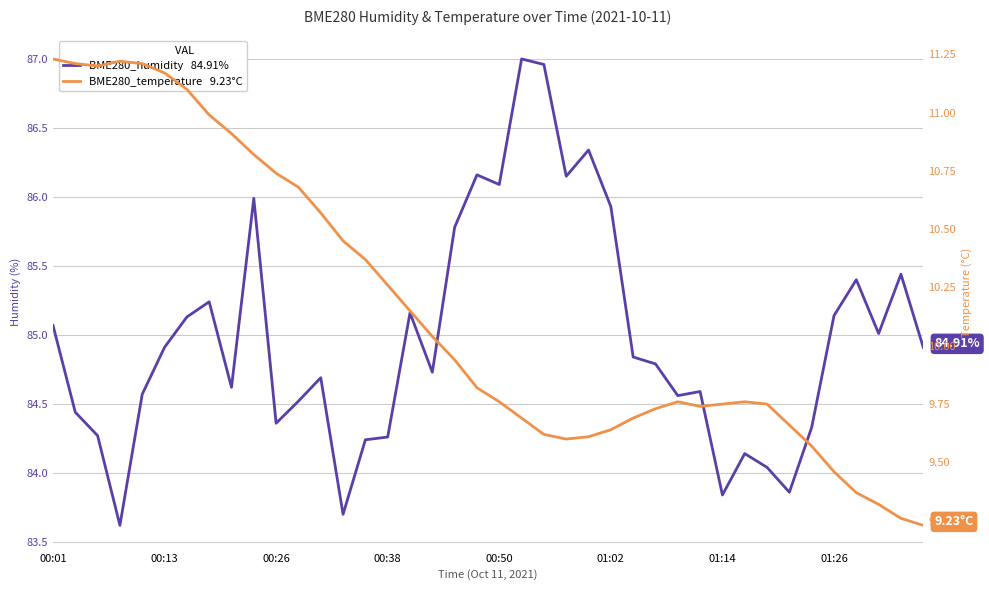

Reading left to right, transcribe all the data shown in this chart.

BME280_humidity: 85.1	84.4	84.3	83.6	84.6	84.9	85.1	85.2	84.6	86.0	84.4	84.5	84.7	83.7	84.2	84.3	85.2	84.7	85.8	86.2	86.1	87.0	87.0	86.2	86.3	85.9	84.8	84.8	84.6	84.6	83.8	84.1	84.0	83.9	84.3	85.1	85.4	85.0	85.4	84.9
BME280_temperature: 11.2	11.2	11.2	11.2	11.2	11.2	11.1	11.0	10.9	10.8	10.7	10.7	10.6	10.4	10.4	10.3	10.2	10.0	9.9	9.8	9.8	9.7	9.6	9.6	9.6	9.6	9.7	9.7	9.8	9.7	9.8	9.8	9.8	9.7	9.6	9.5	9.4	9.3	9.3	9.2